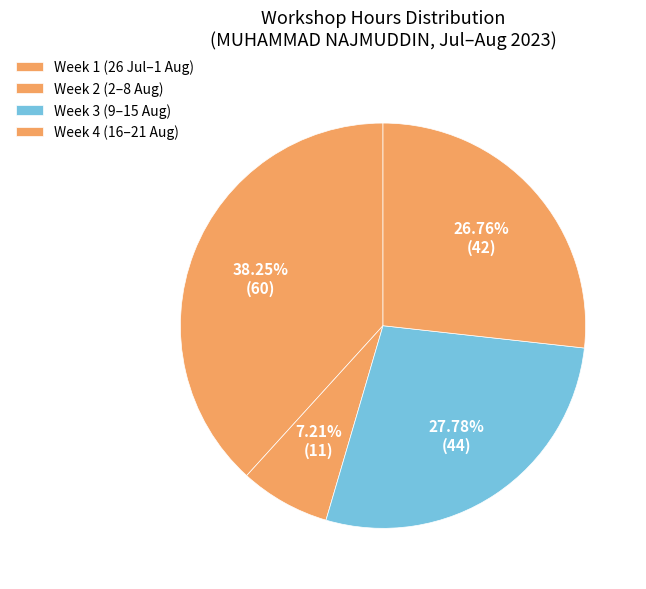

Is there any slice that represents more than half of the pie?

No